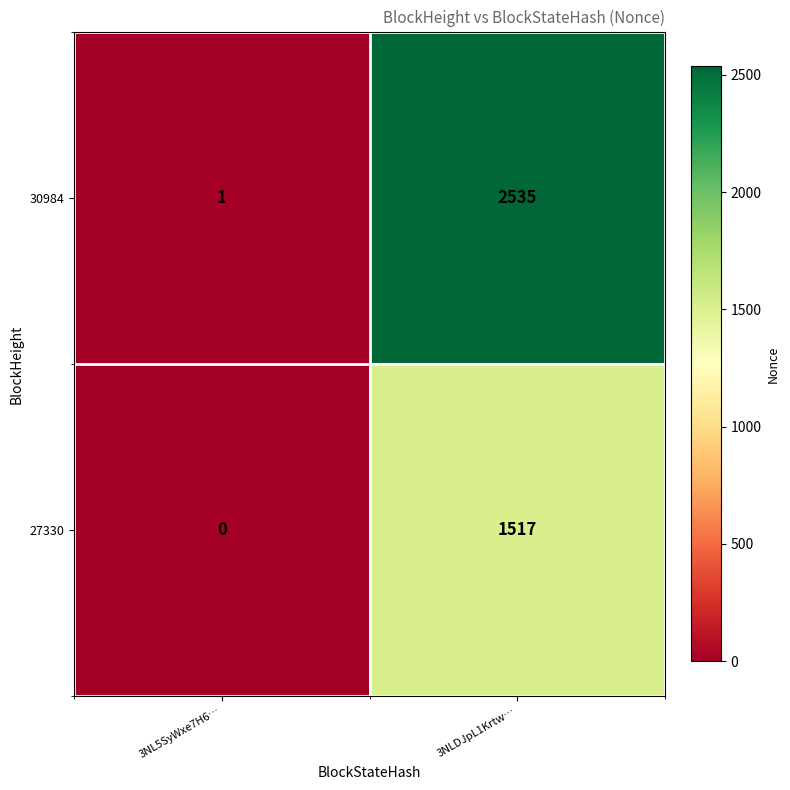

What is the difference between the highest and lowest values at 3NLDJpL1Krtw…?

1018